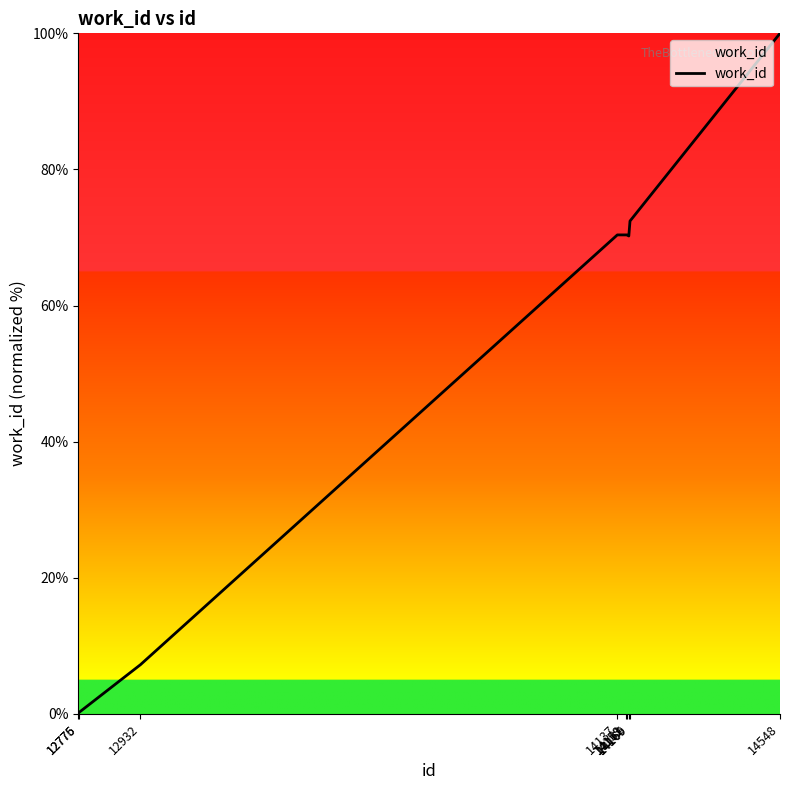

What is the difference between the maximum and minimum values?

100.0